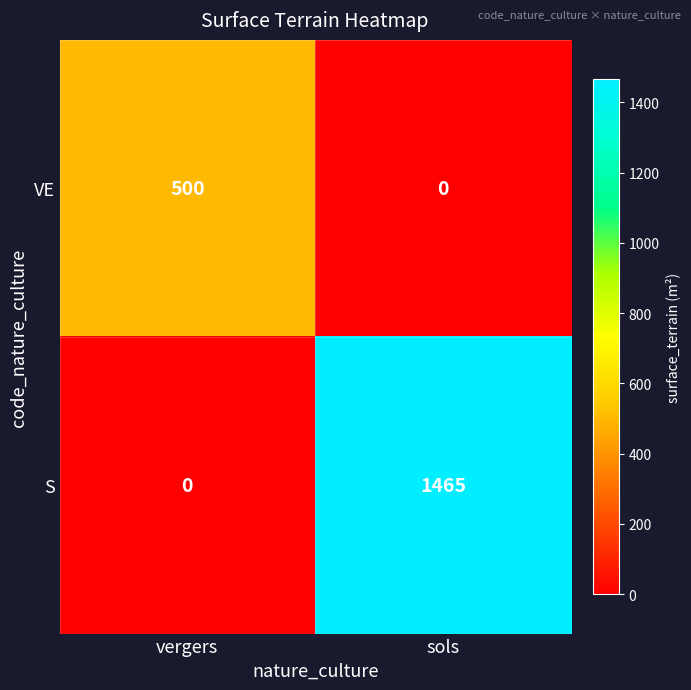

Is it true that S equals 1465 at sols?

True